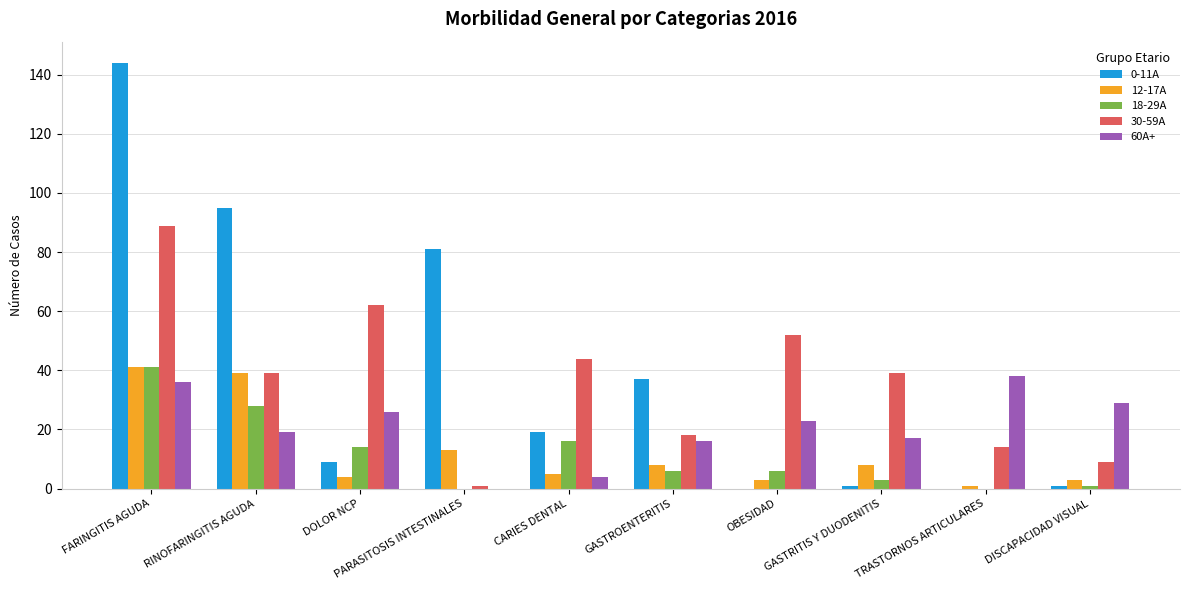

Is the value of 30-59A at CARIES DENTAL greater than the value of 0-11A at RINOFARINGITIS AGUDA?

No